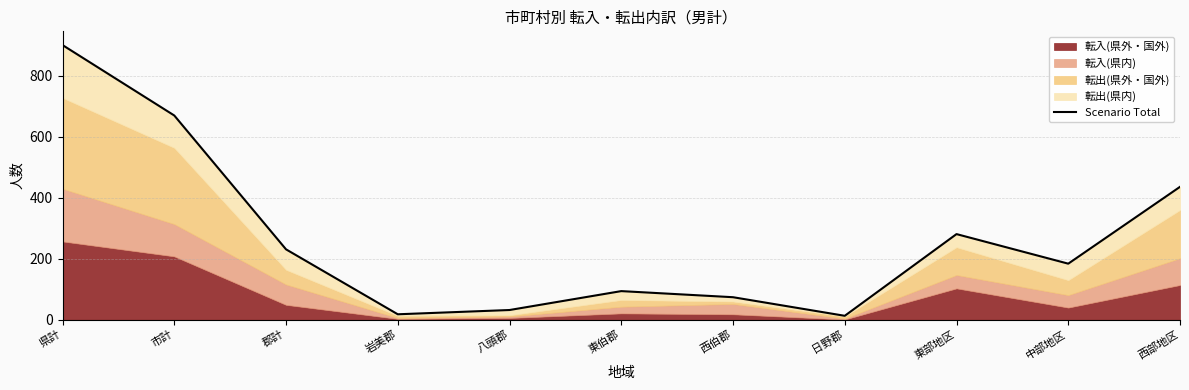

At which label is the value closest to 457?

西部地区